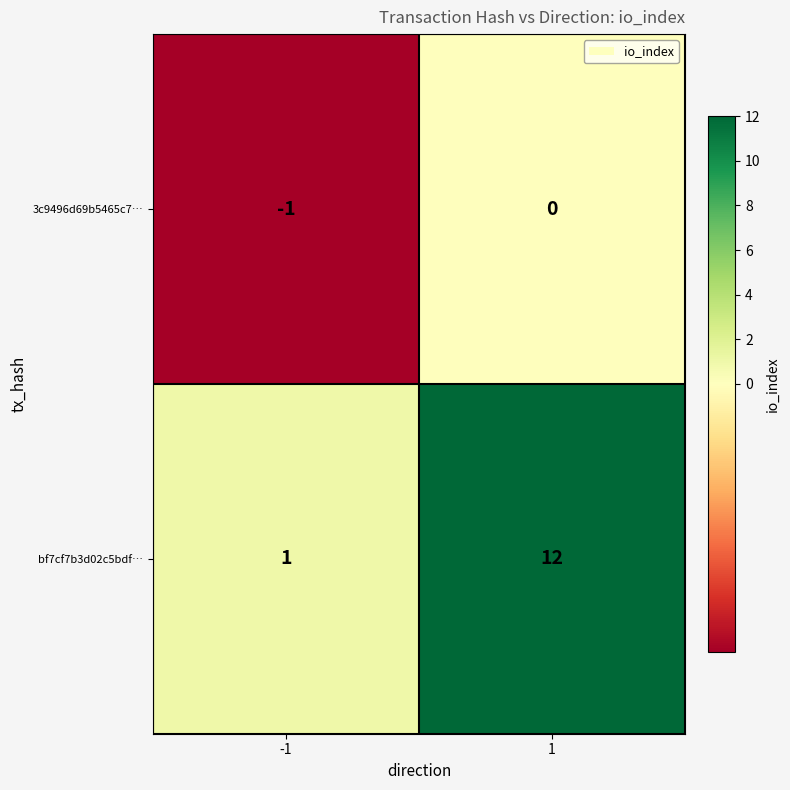

List the series in order of their overall mean, lowest first.

3c9496d69b5465c7…, bf7cf7b3d02c5bdf…